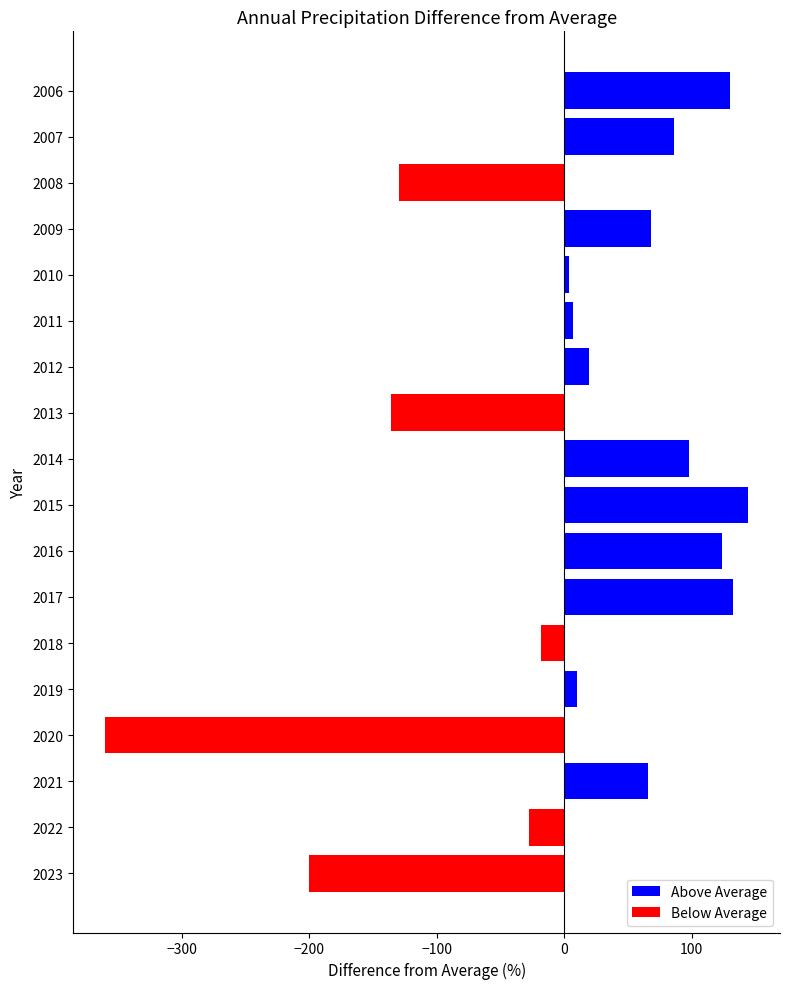

What is the difference between the values at 2018 and 2017?

150